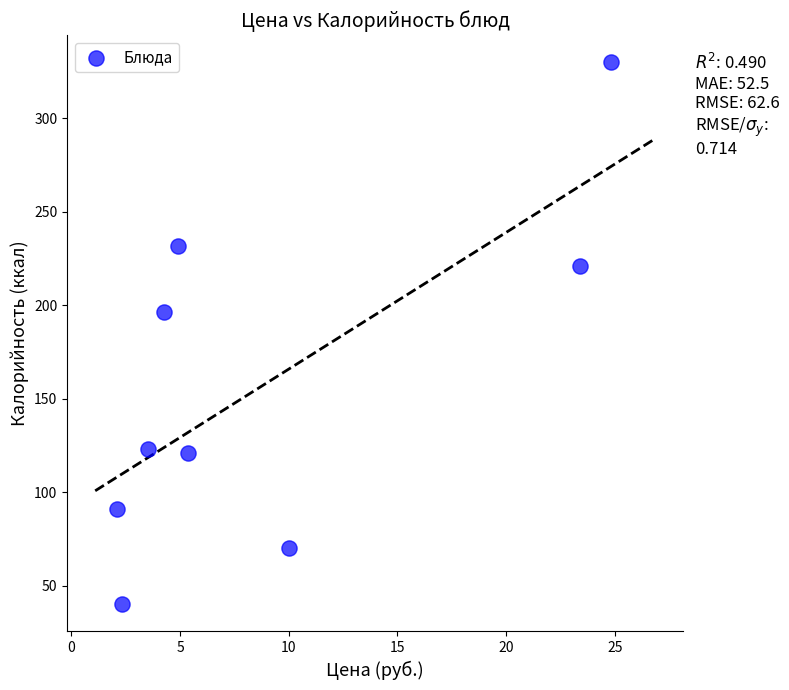

What is the range of X values (max minus min)?

22.7